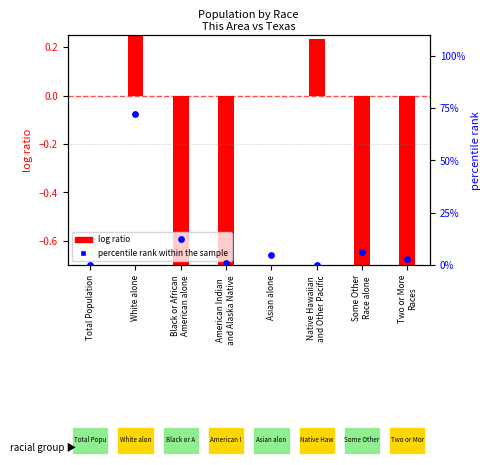

Which has a higher value, White alone or Total Population?

White alone